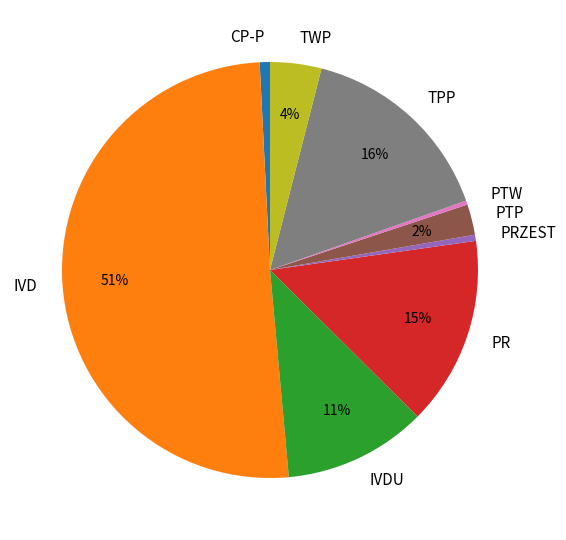

Which slice is the largest?

IVD